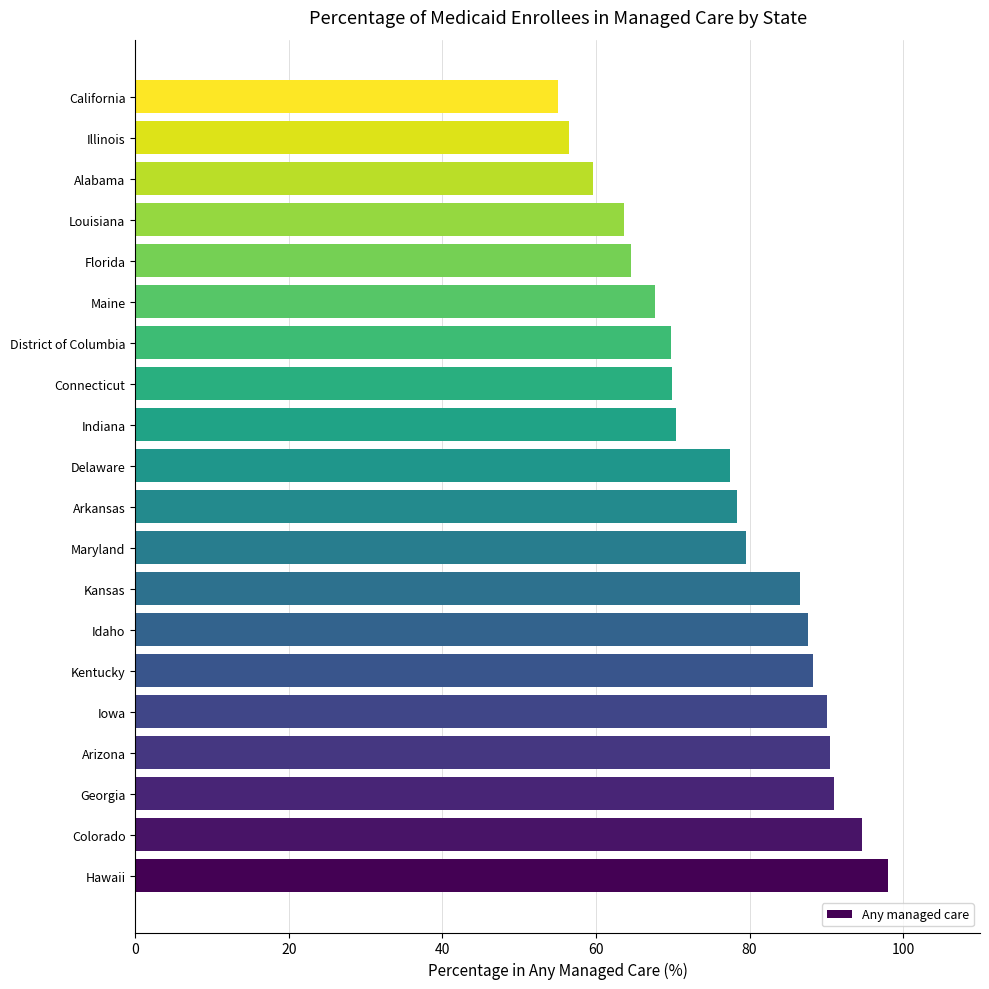

What is the approximate value at Delaware?

77.4